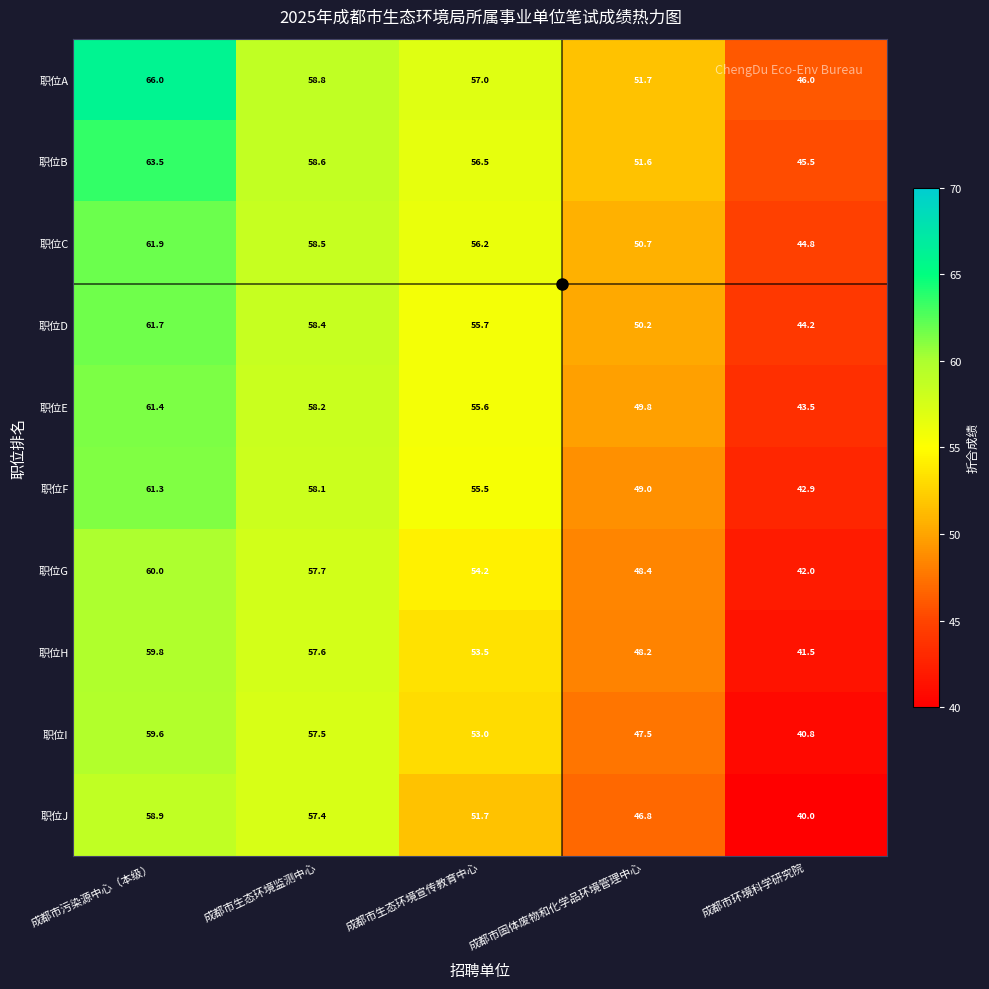

Which series changed the most between 成都市污染源中心（本级） and 成都市环境科学研究院?

职位A